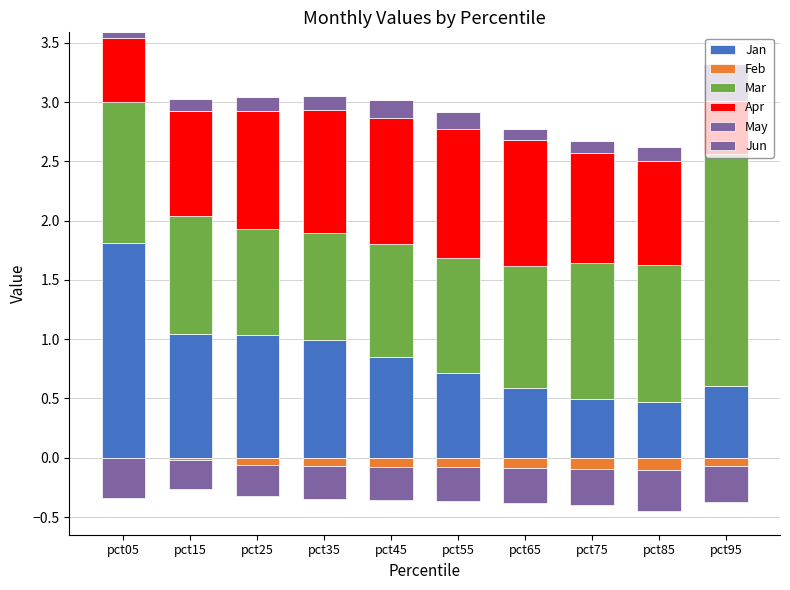

Between pct65 and pct75, which is larger?

pct65